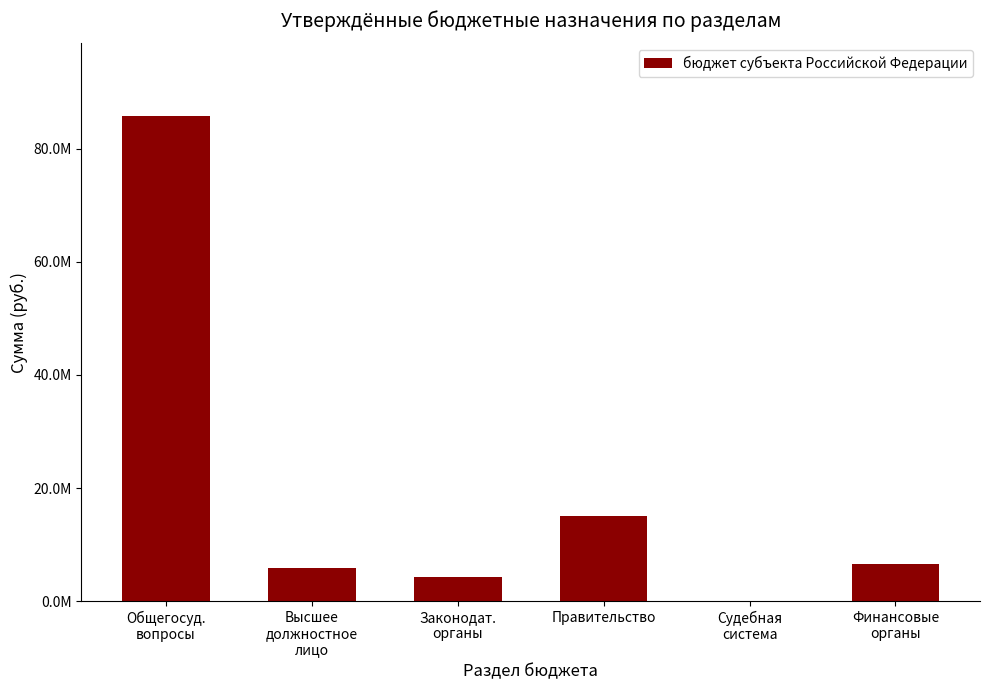

Is it true that the value at Законодат.
органы is 4376000?

True